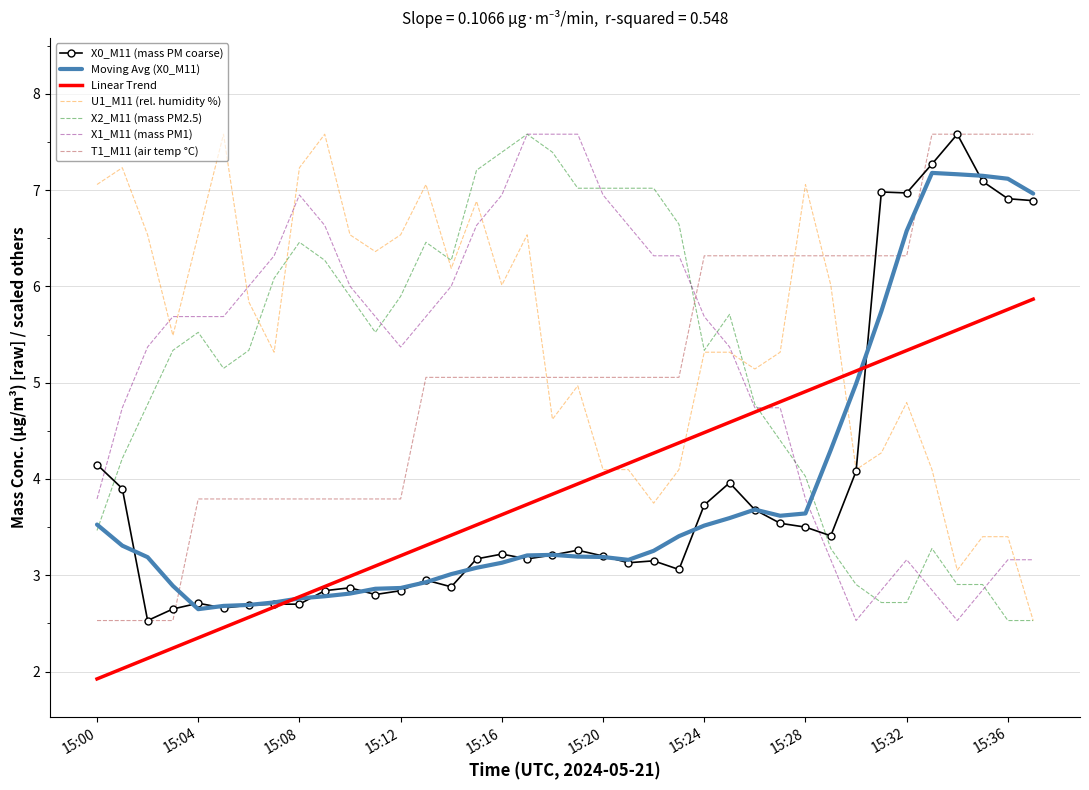

True or false: X1_M11 (mass PM1) and X2_M11 (mass PM2.5) cross at least once.

True